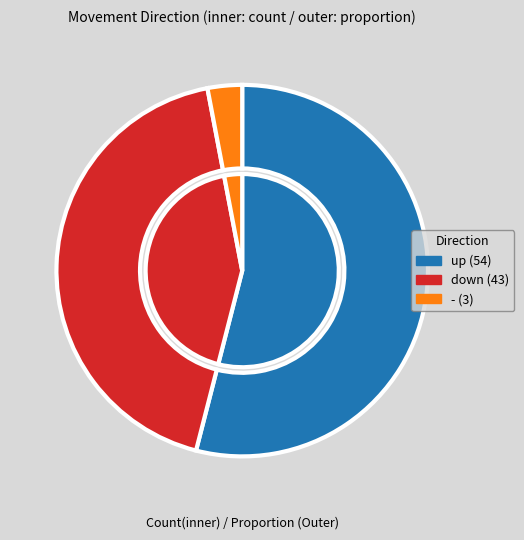

True or false: - accounts for 3% of the total.

True